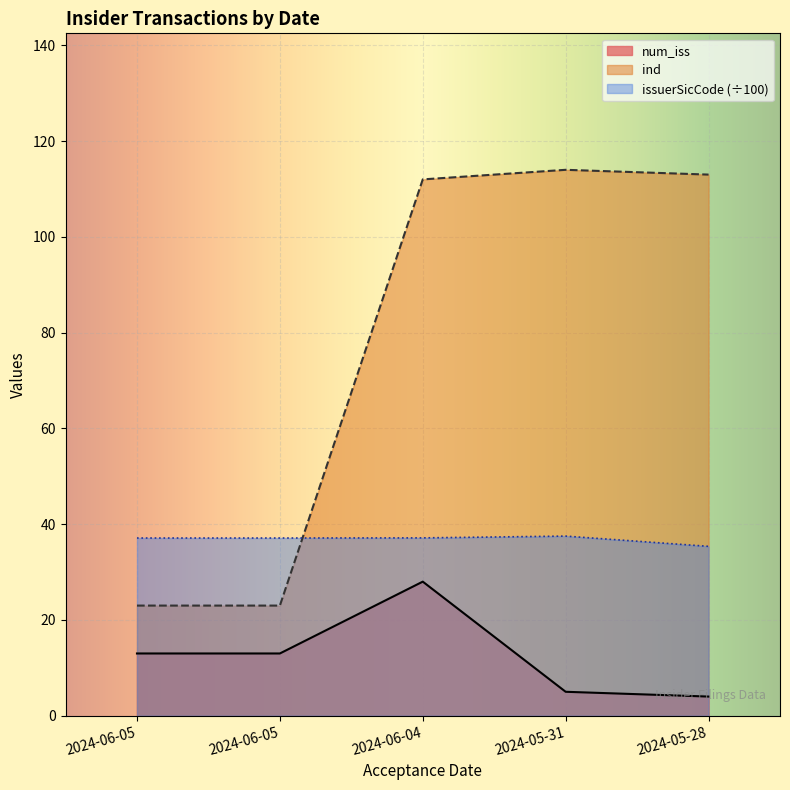

How many intersections are there between issuerSicCode and ind?

1